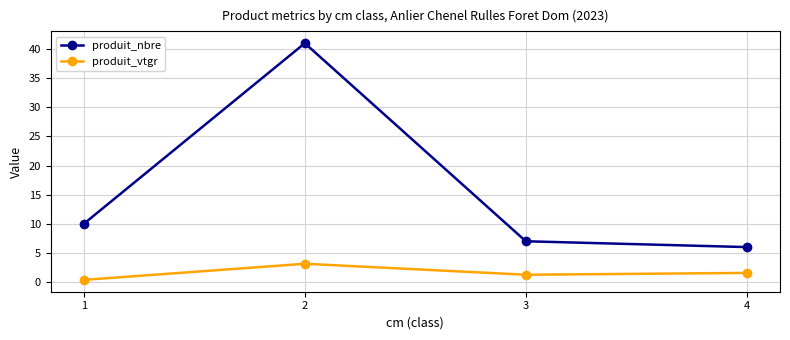

Where does the produit_vtgr series first go above 1?

2